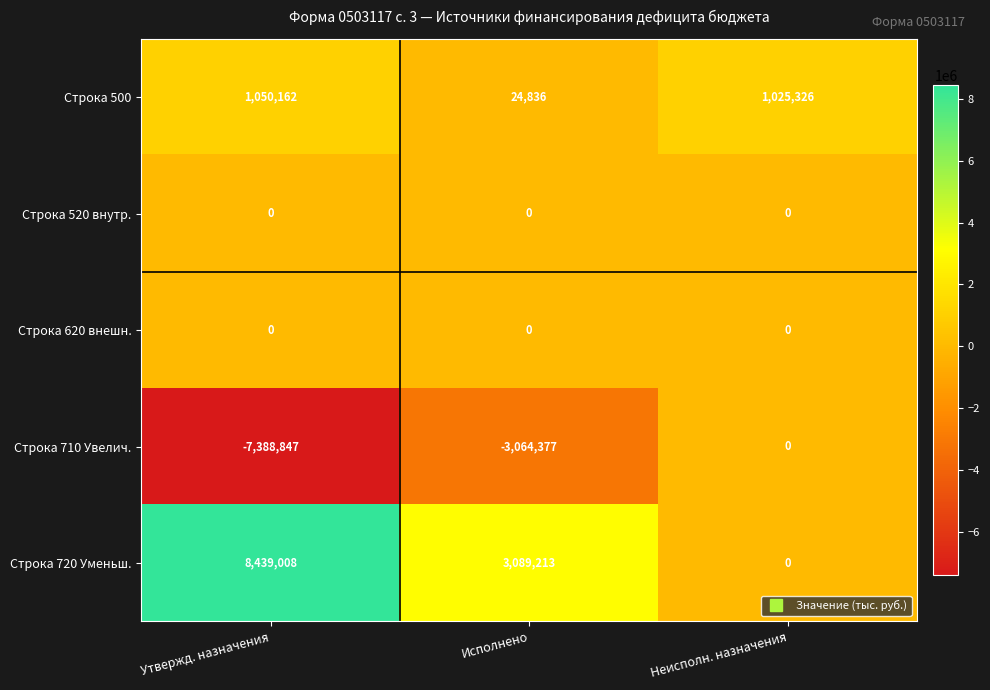

The Строка 520 внутр. series shows 0 at Утвержд. назначения. True or false?

True